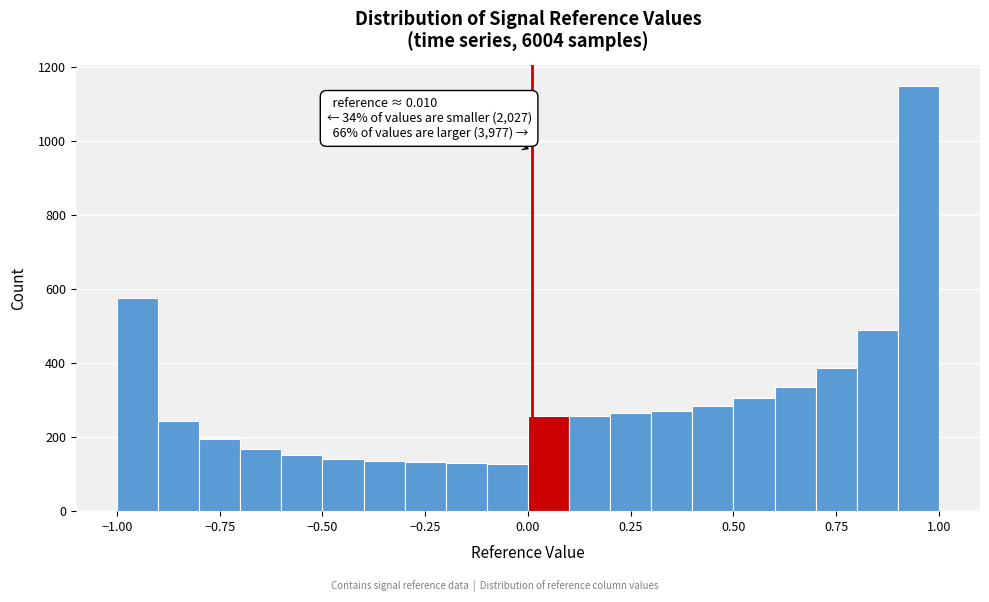

Read against the x-axis, roughly where is the centre of the tallest bar?

0.95